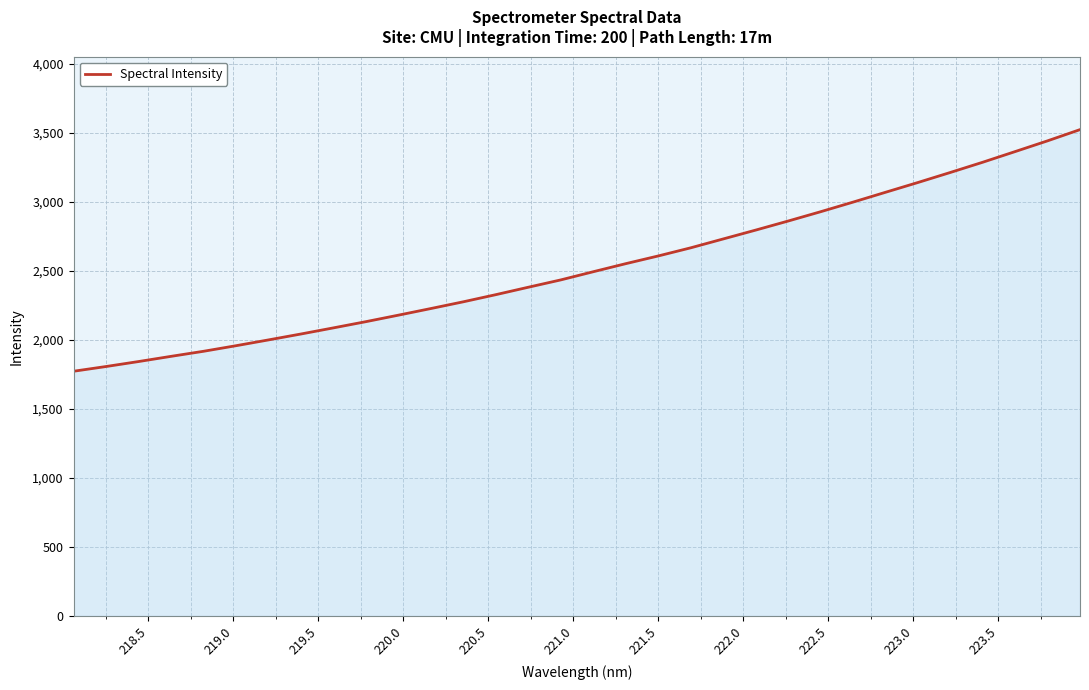

What is the minimum value shown in the chart?

1772.0